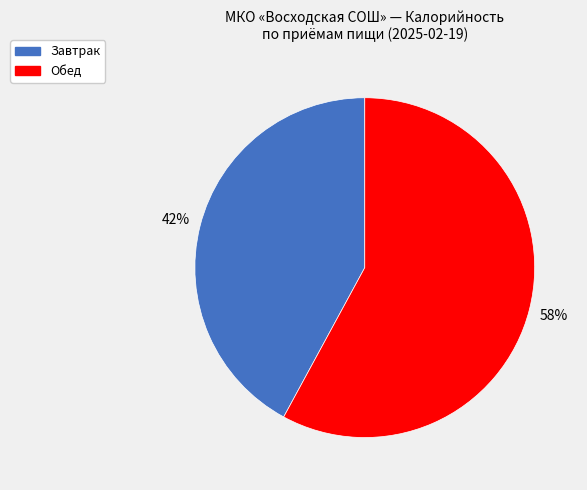

Rank the categories by value from lowest to highest.

Завтрак, Обед